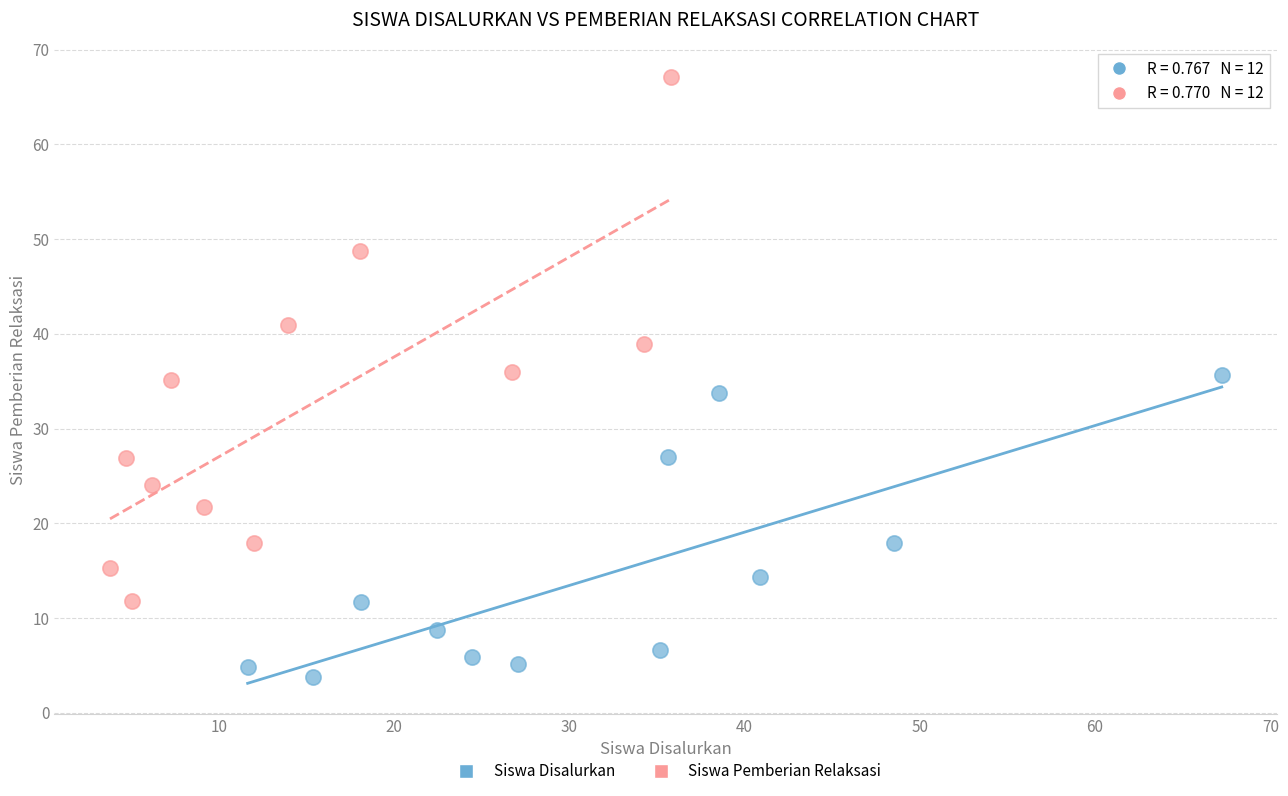

What are all the series names shown in the legend?

Siswa Disalurkan, Siswa Pemberian Relaksasi